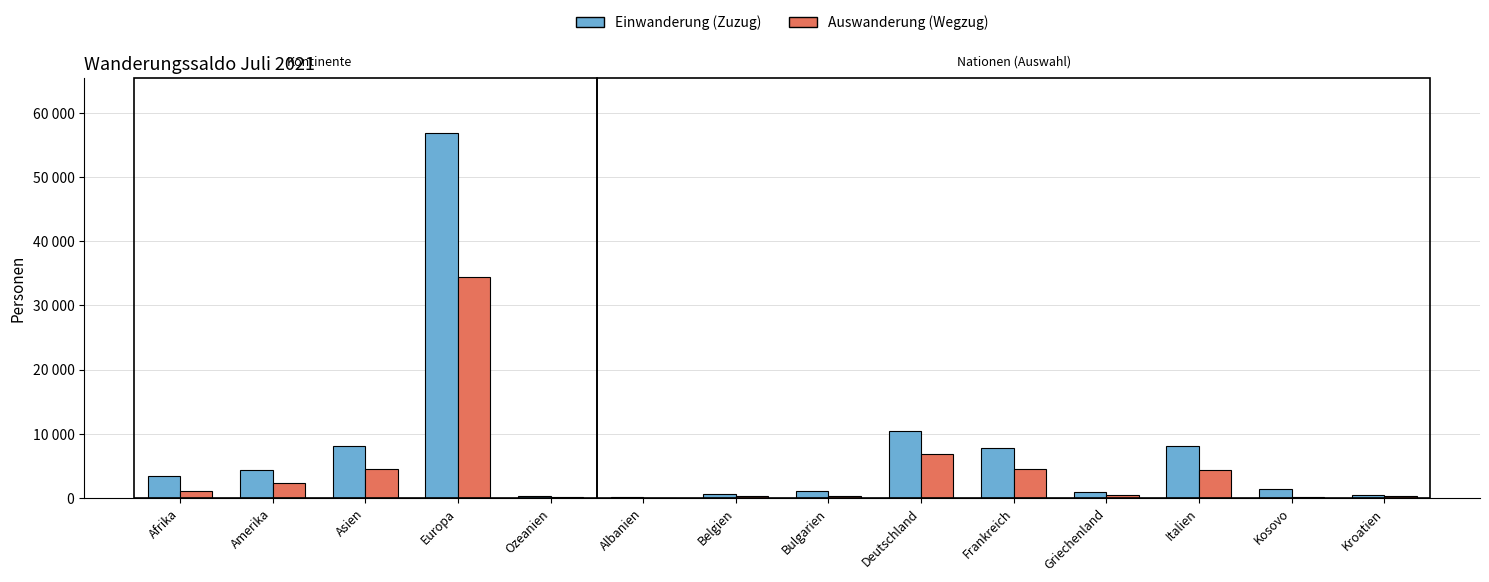

Which series has the largest total across all categories?

Einwanderung (Zuzug)